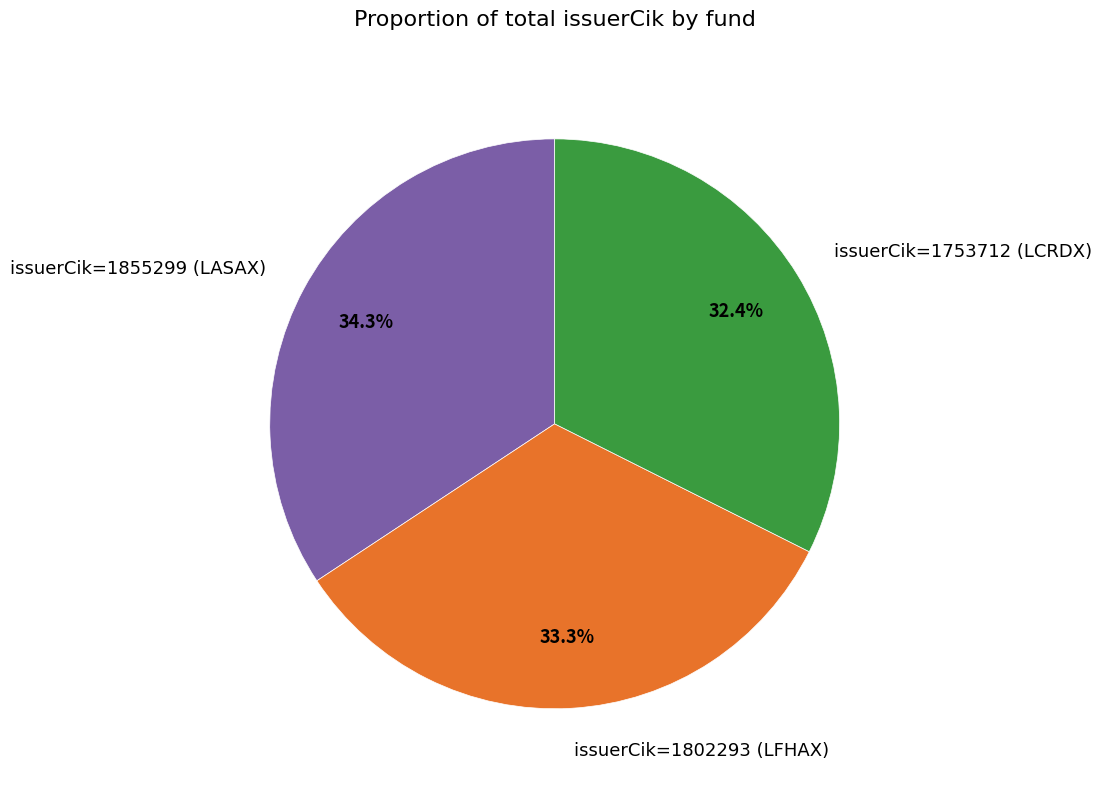

What is the ratio of the value at issuerCik=1855299 (LASAX) to the value at issuerCik=1753712 (LCRDX)?

1.1